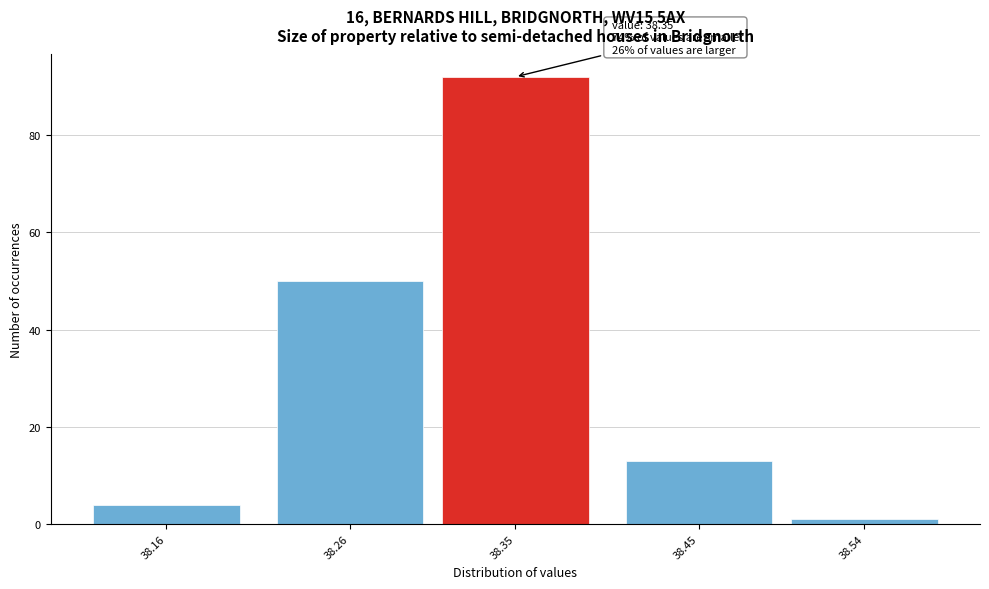

Reading left to right, extract all data points from this chart.

4	50	92	13	1